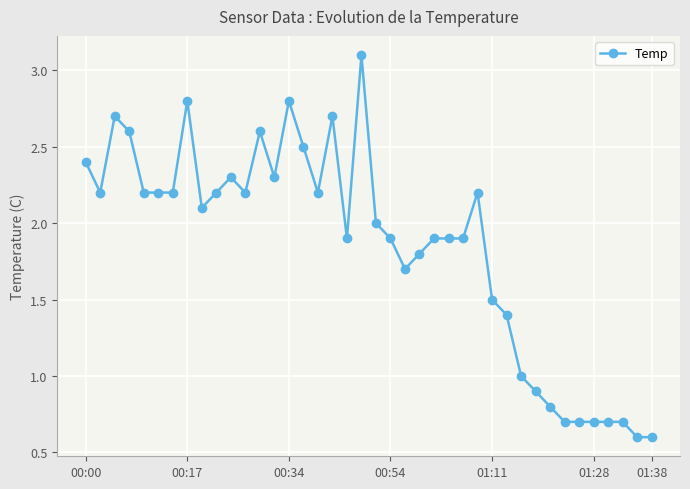

What is the value of the 25th point from the left?

1.9